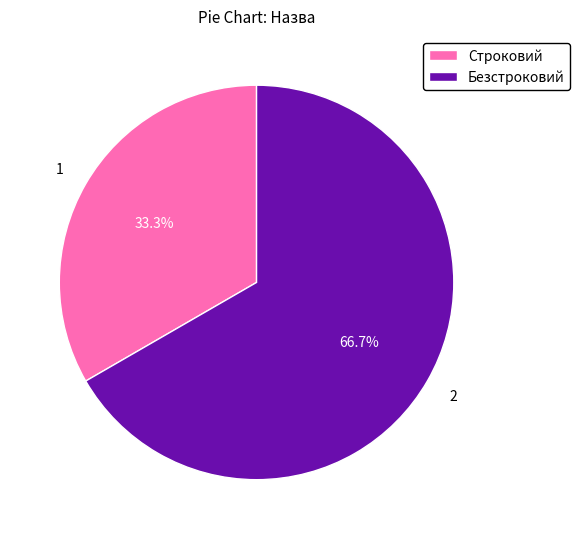

How many segments does this pie chart have?

2